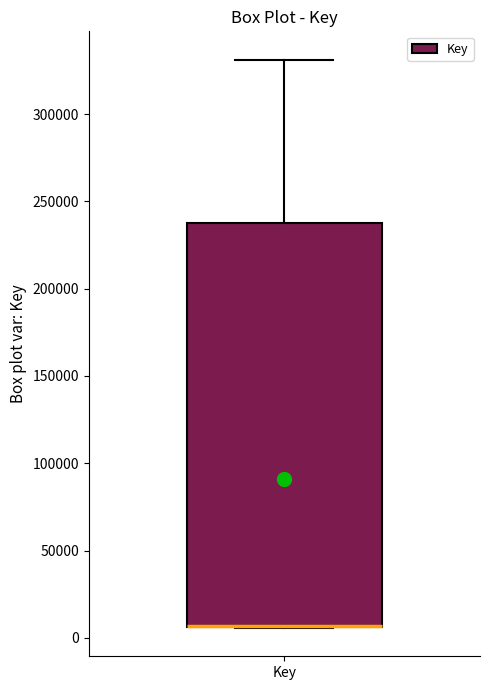

Transcribe this box plot: give where the median line is, the range the box spans, and where the two whiskers end, as read against the y-axis. The values are not printed on the chart, so give them approximately, as read against the axis.

median 5000 (drawn on the box's lower edge), box 5000 to 240000, whiskers 5000 to 330000